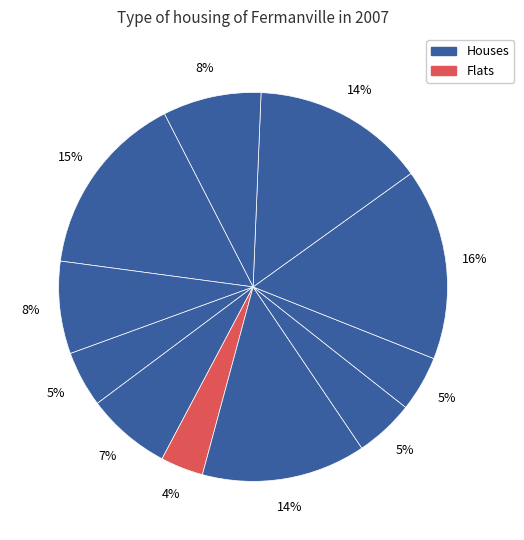

Count the number of slices in the pie.

11